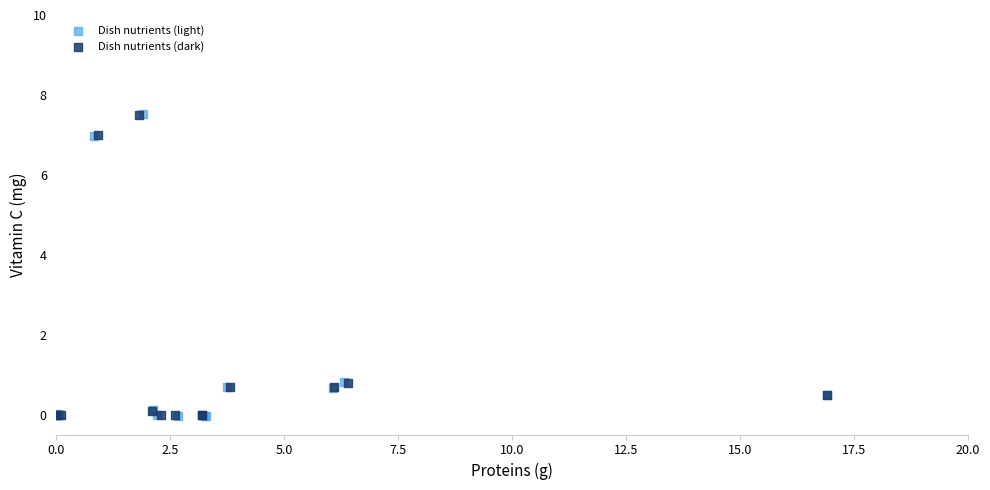

Which series has the largest Y range (max minus min)?

Dish nutrients (light)